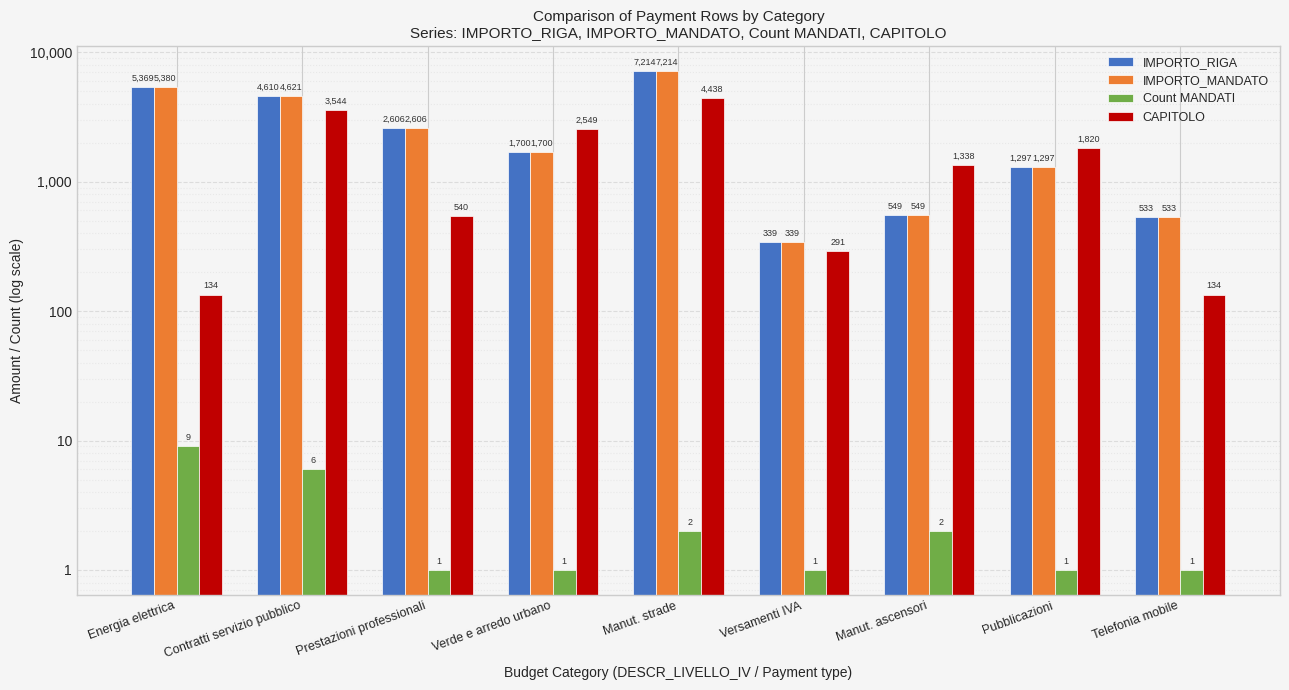

What is the minimum value for Count MANDATI?

1